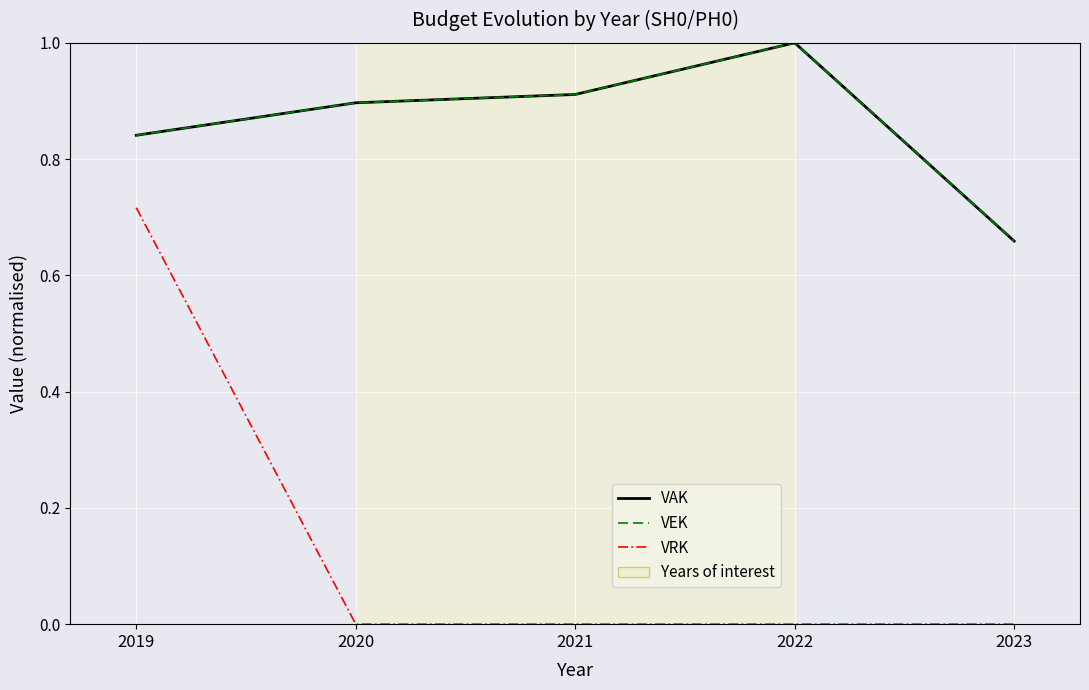

Where is the first local maximum for VEK?

2022